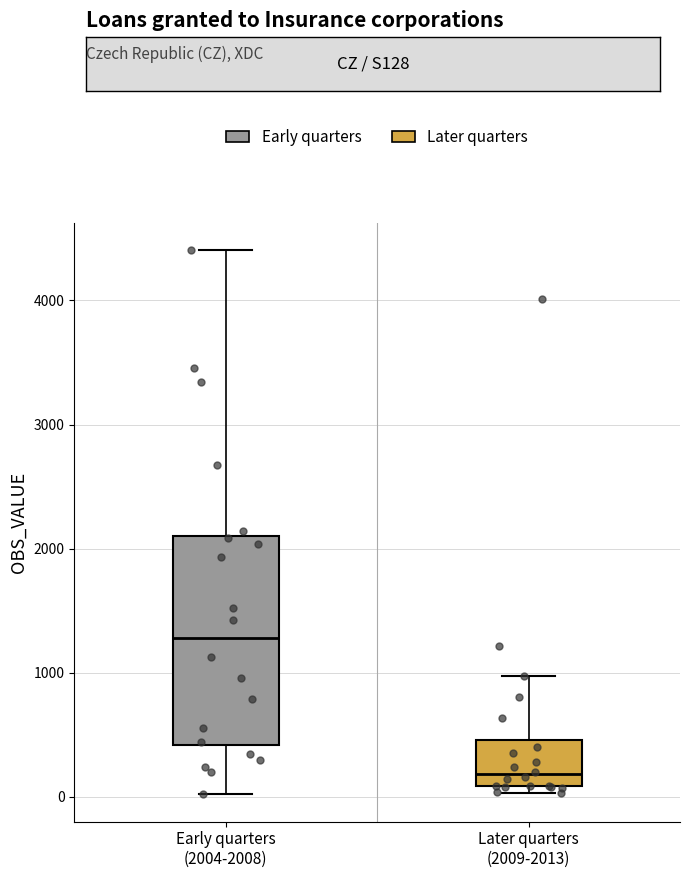

Which box's median line is the highest?

Early quarters (2004-2008)